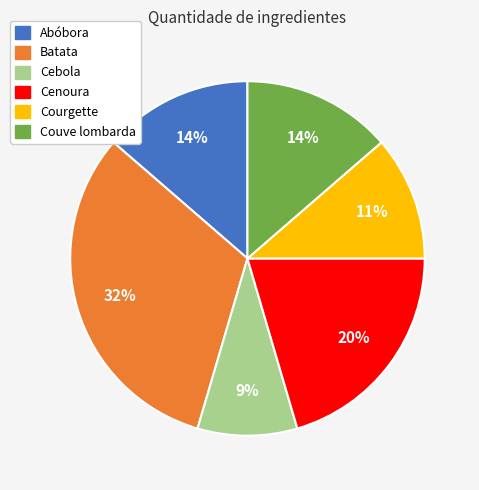

Is there a majority slice in this chart?

No